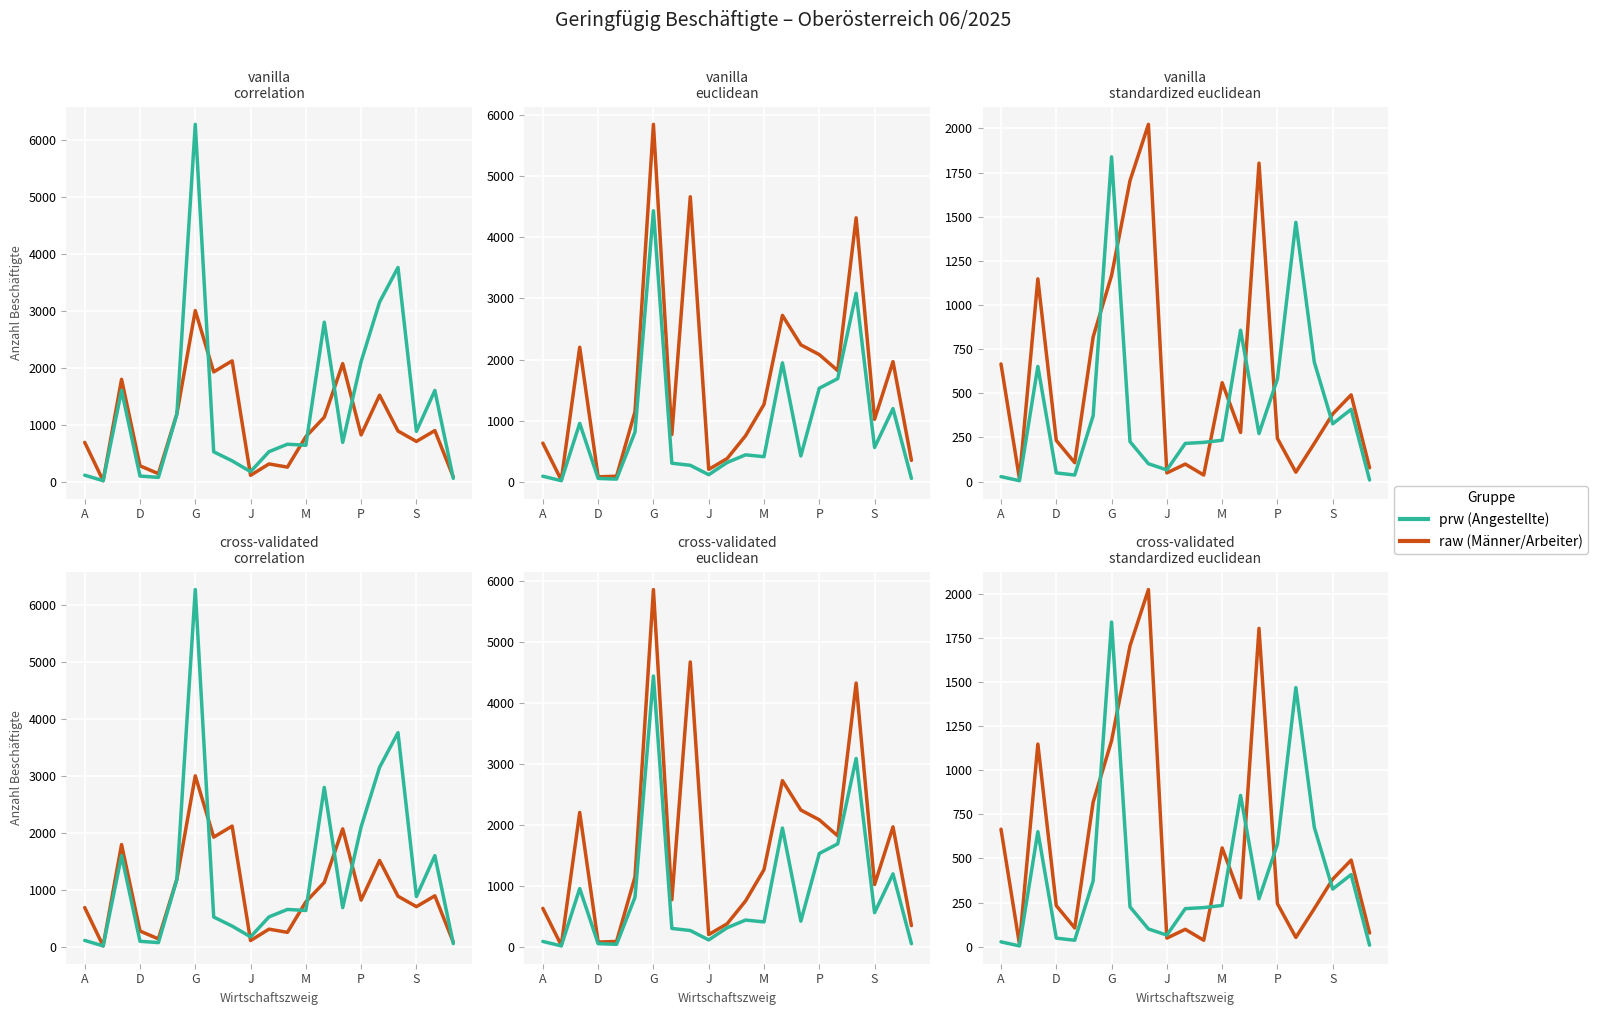

How many values in the raw (Männer/Arbeiter) series exceed 278?

10